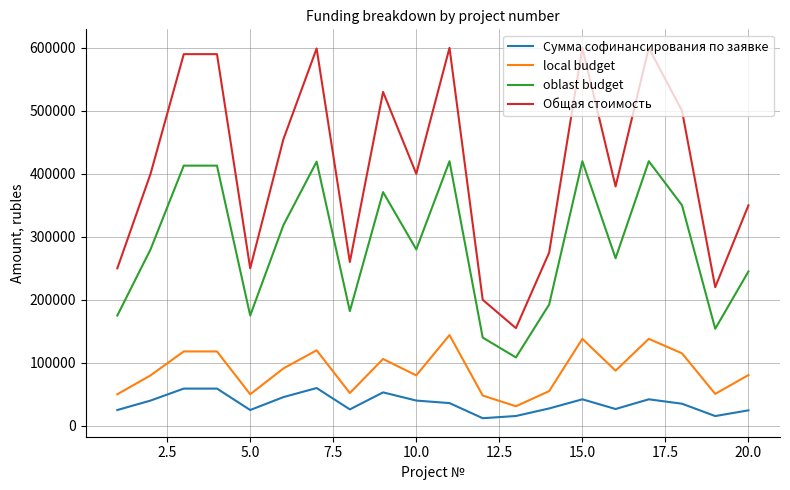

True or false: local budget and Общая стоимость cross at least once.

False